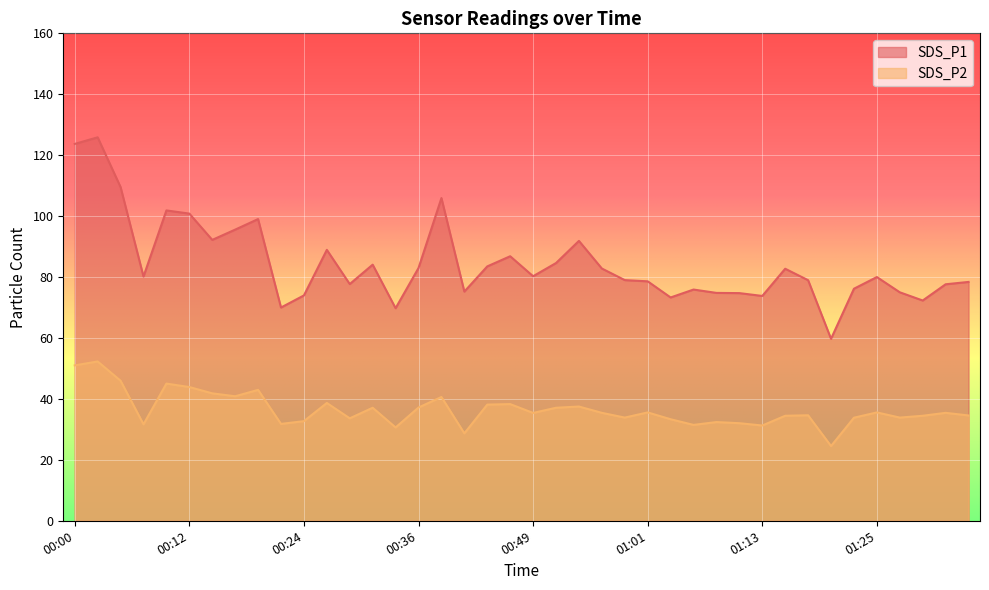

True or false: SDS_P1 and SDS_P2 intersect in this chart.

False